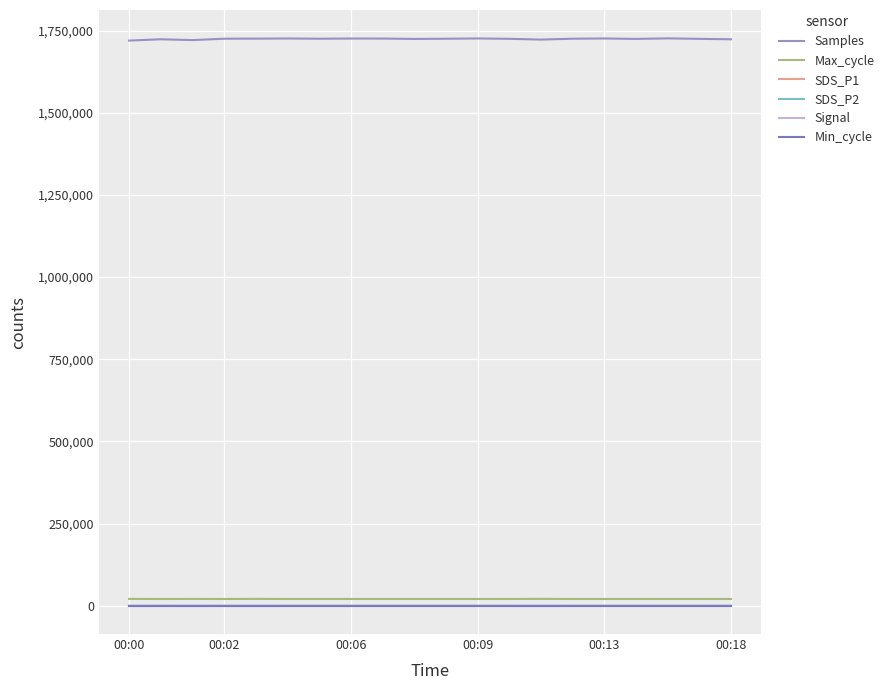

Is this an area chart (filled region under the line)?

No